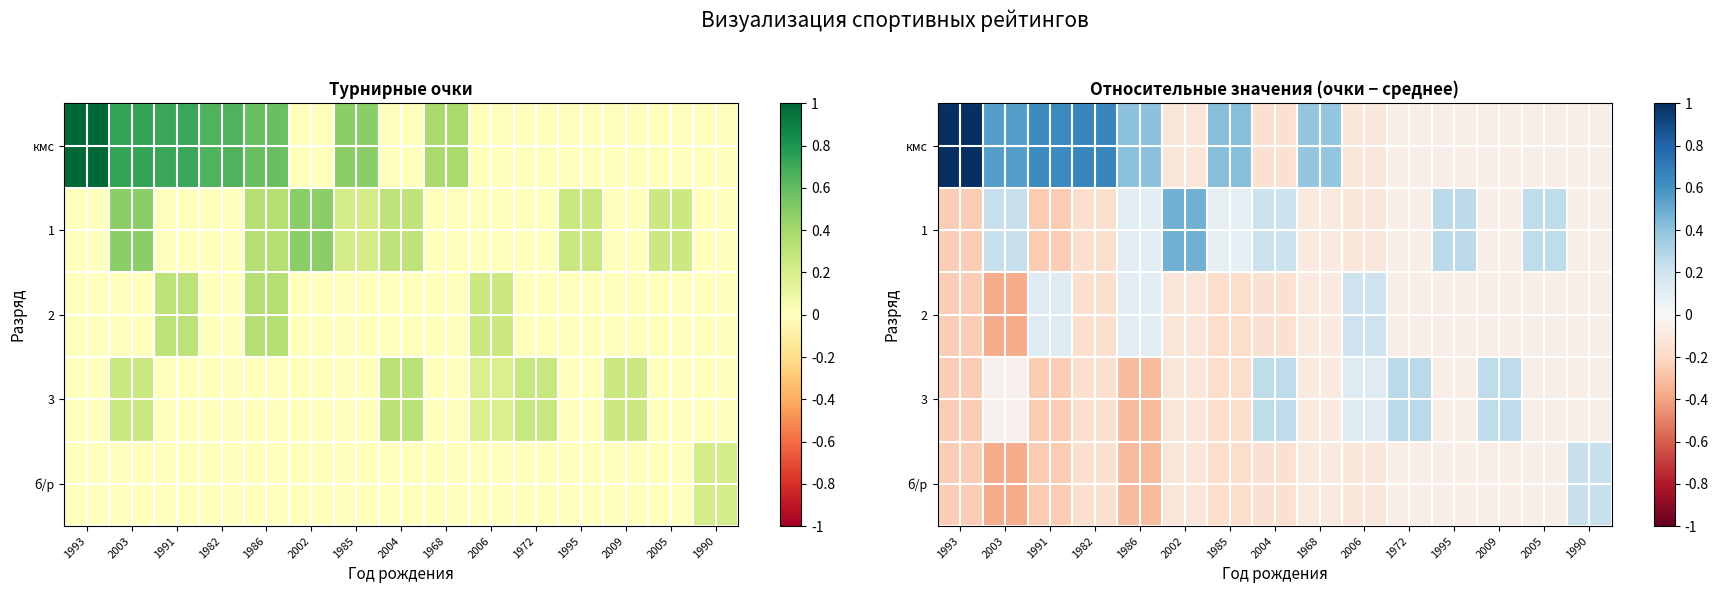

At which label does б/р first exceed 0?

1990